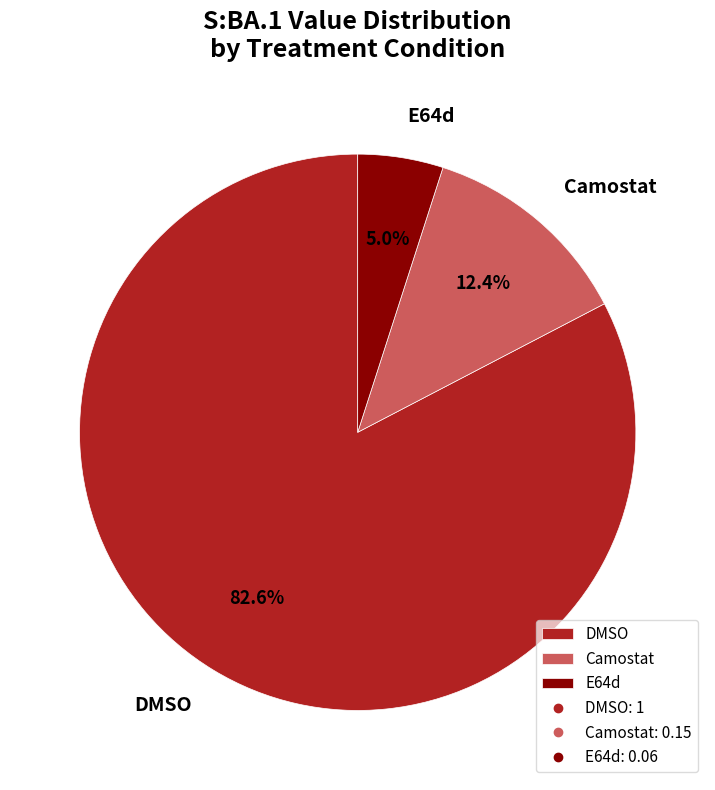

Is it true that DMSO is 83% of the pie?

True